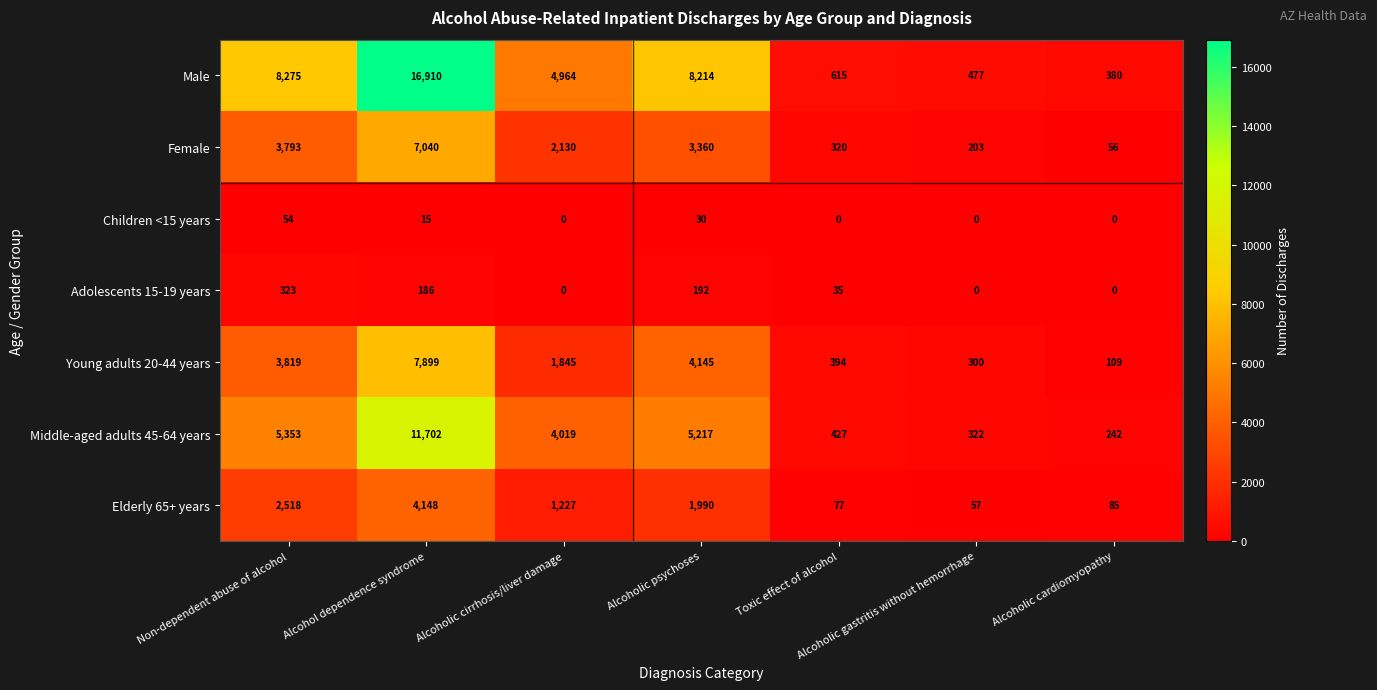

At which category is the sum across all series the highest?

Alcohol dependence syndrome